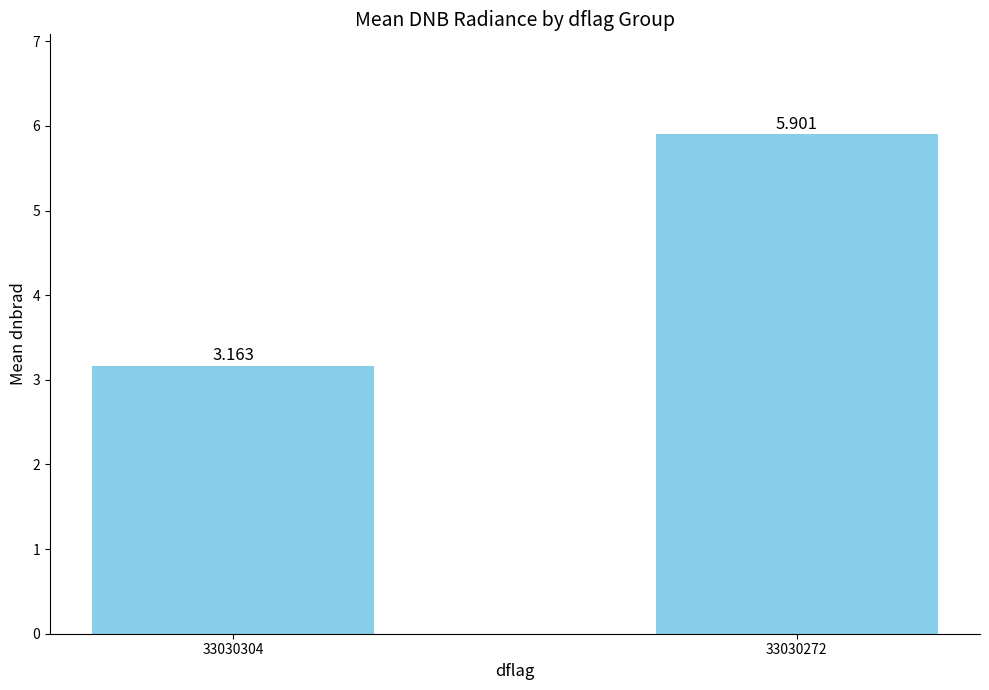

True or false: the data shows 1.7 at 33030304.

False